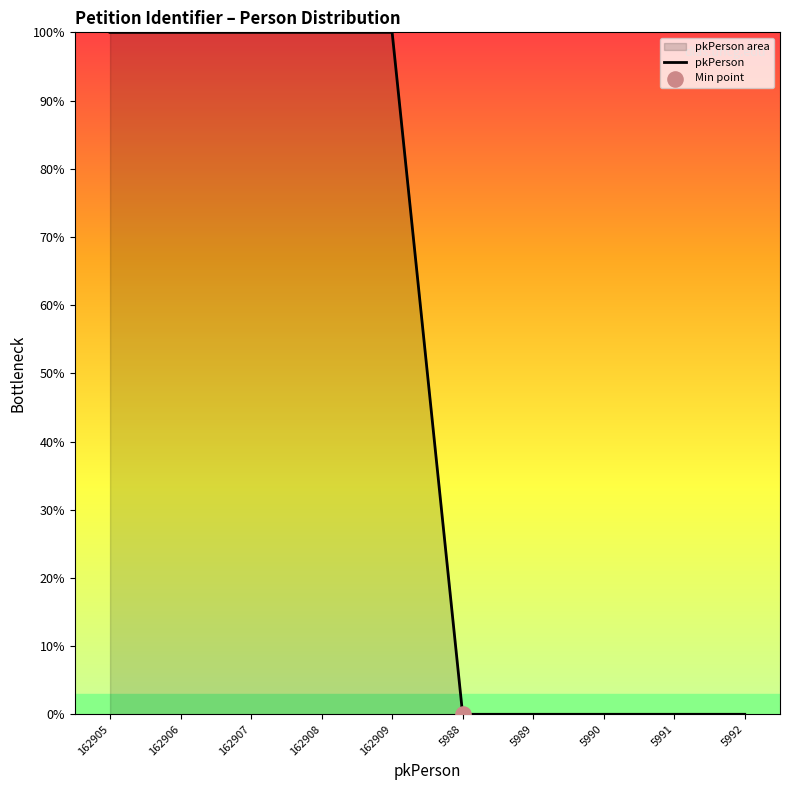

What is the change in value from 162908 to 5989?

-100.0